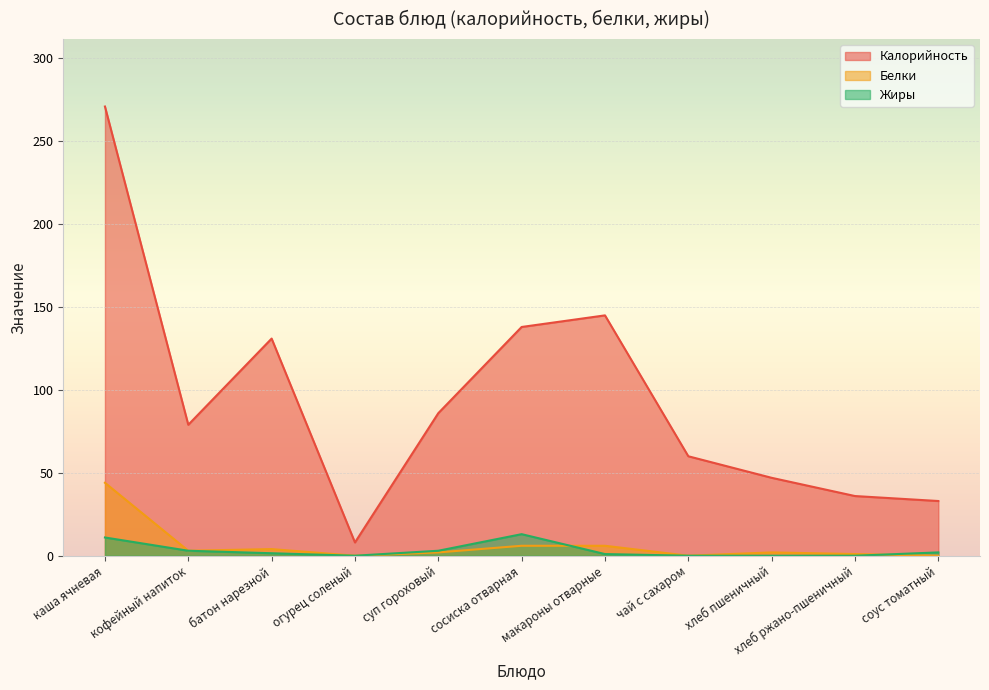

Reading left to right, transcribe all the data shown in this chart.

Калорийность: каша ячневая=271.0	кофейный напиток=79.0	батон нарезной=131.0	огурец соленый=8.0	суп гороховый=86.0	сосиска отварная=138.0	макароны отварные=145.0	чай с сахаром=60.0	хлеб пшеничный=47.0	хлеб ржано-пшеничный=36.0	соус томатный=33.0
Белки: каша ячневая=44.0	кофейный напиток=3.0	батон нарезной=4.0	огурец соленый=0.0	суп гороховый=2.0	сосиска отварная=6.0	макароны отварные=6.0	чай с сахаром=0.0	хлеб пшеничный=2.0	хлеб ржано-пшеничный=1.0	соус томатный=0.0
Жиры: каша ячневая=11.0	кофейный напиток=3.0	батон нарезной=1.5	огурец соленый=0.0	суп гороховый=3.0	сосиска отварная=13.0	макароны отварные=1.0	чай с сахаром=0.0	хлеб пшеничный=0.0	хлеб ржано-пшеничный=0.0	соус томатный=2.0